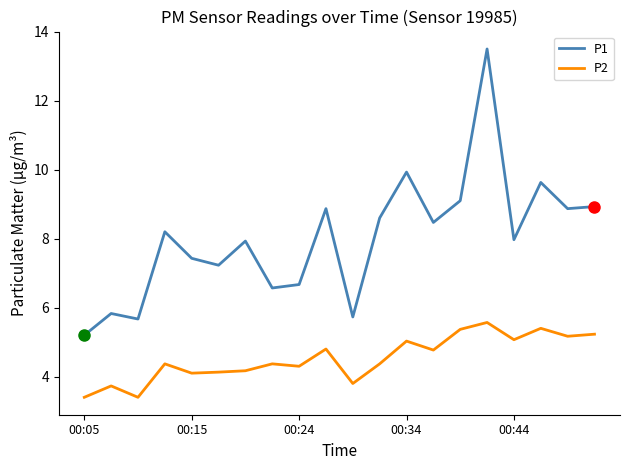

Which series has the largest total across all categories?

P1